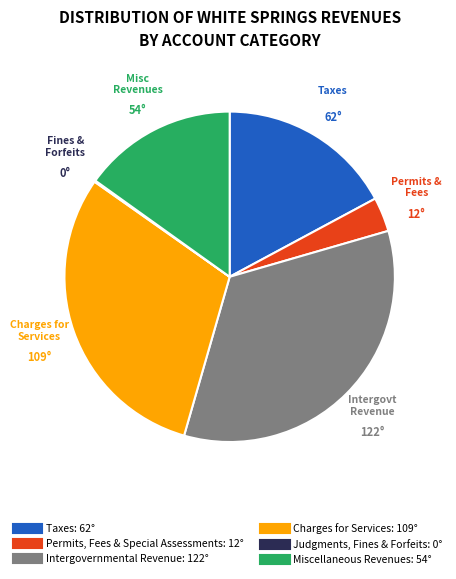

Approximately how many times larger is the value at Taxes compared to Permits, Fees & Special Assessments?

5.1